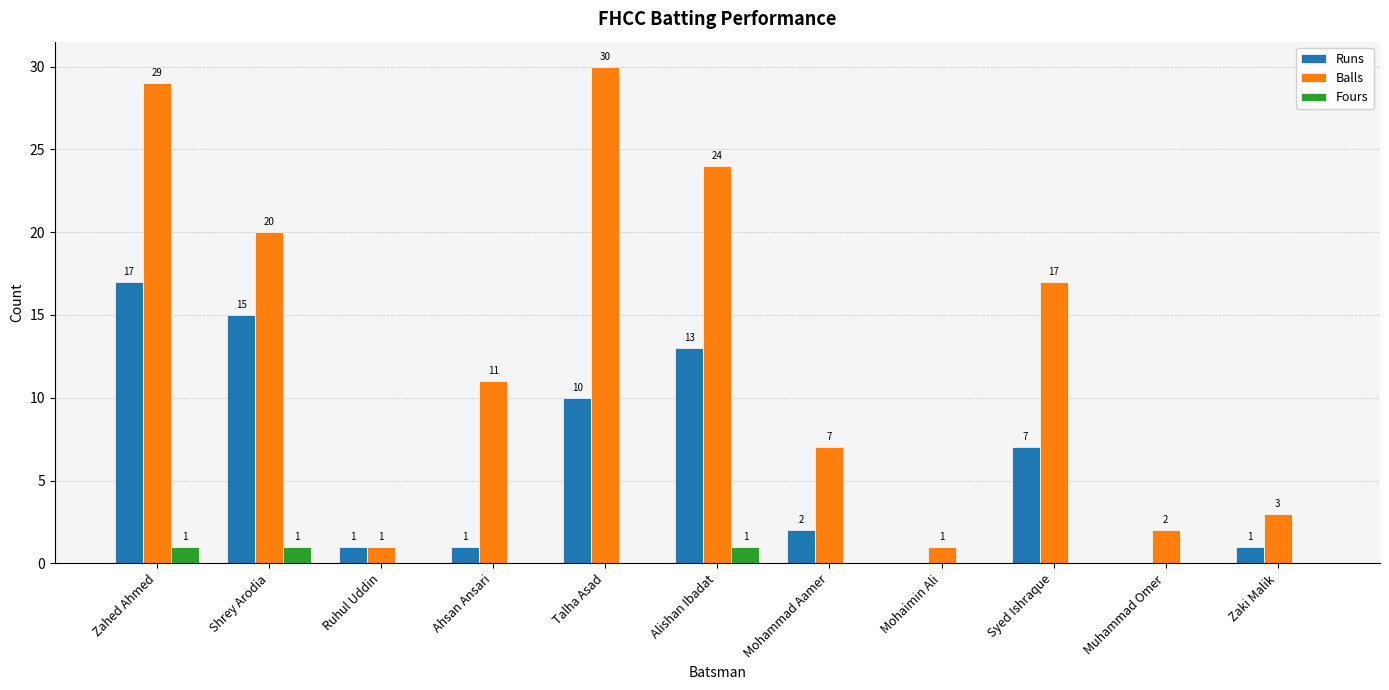

How many groups of bars are there?

11